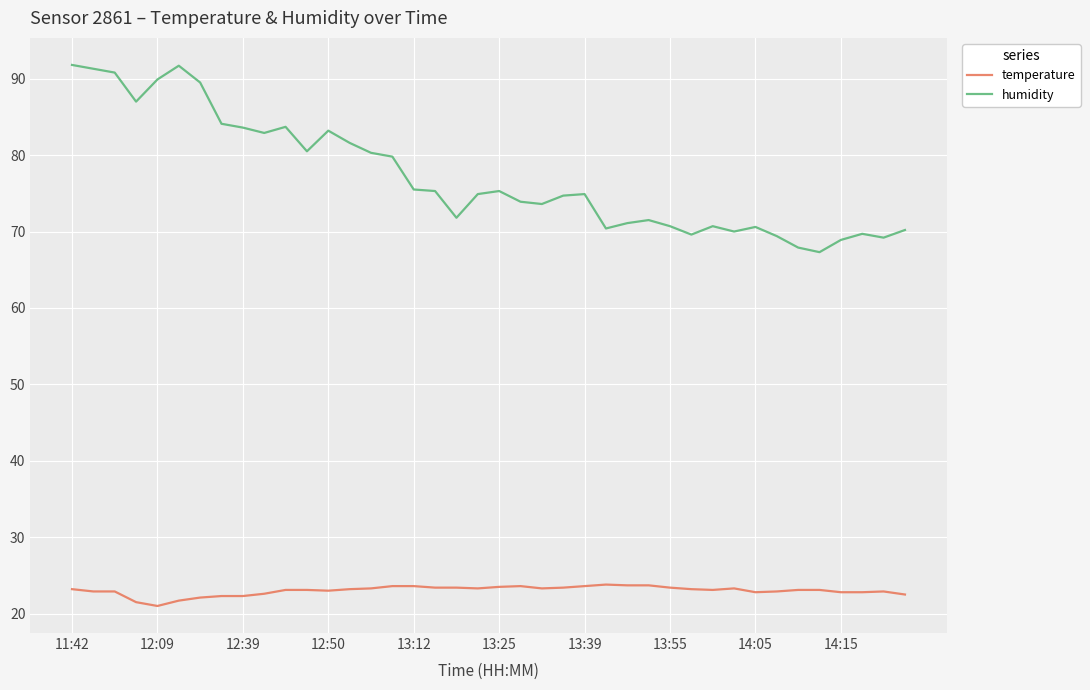

Which series has the widest spread of values?

humidity